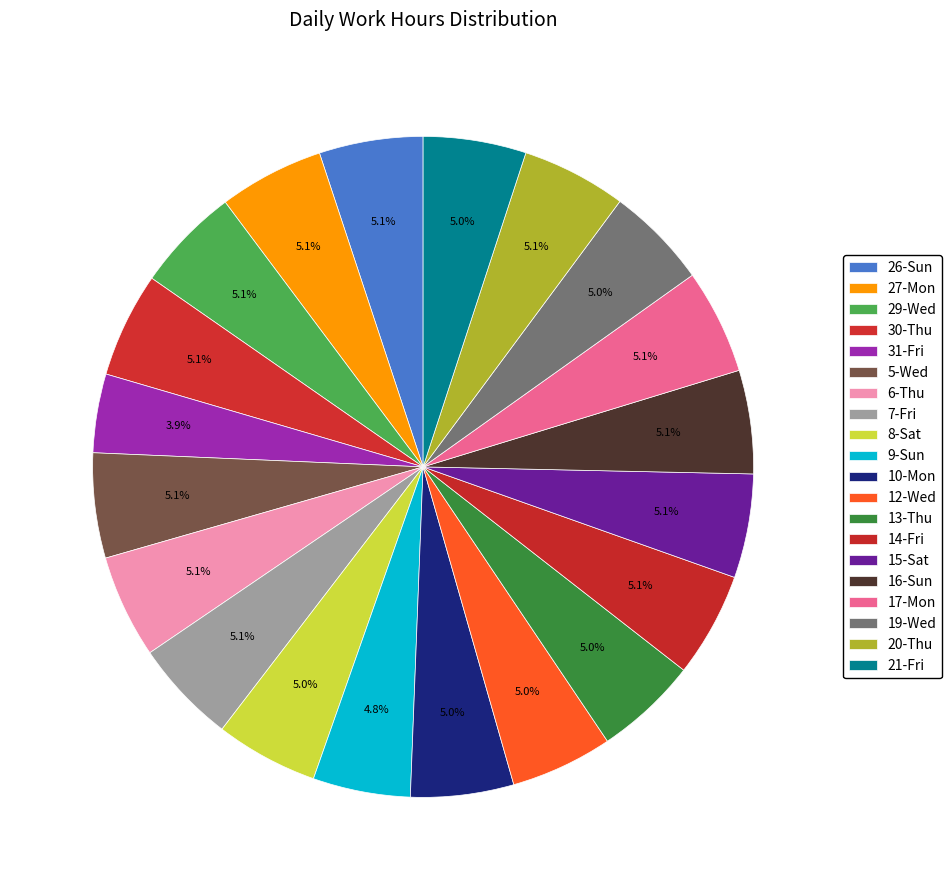

How many segments does this pie chart have?

20